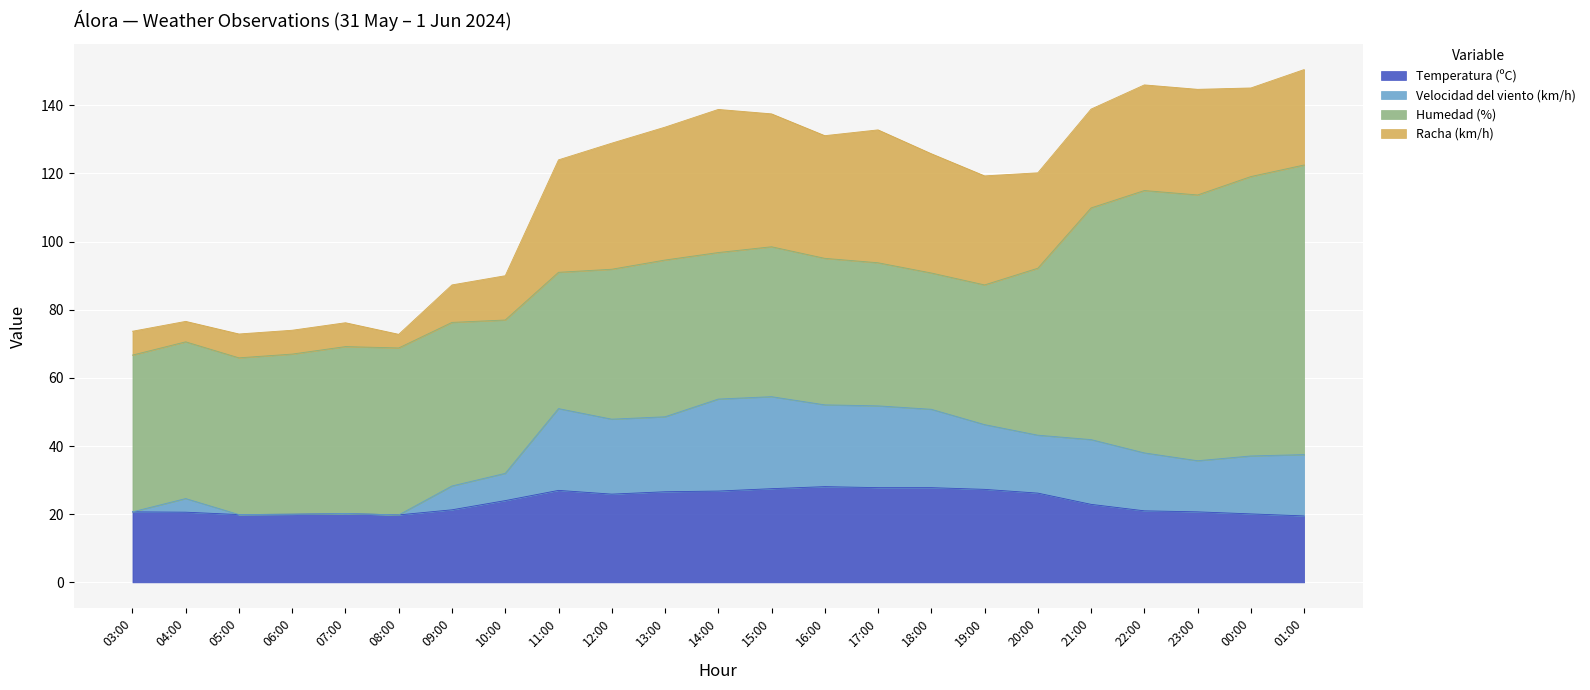

What is the difference between the maximum and second lowest values in the Temperatura (ºC) series?

8.3